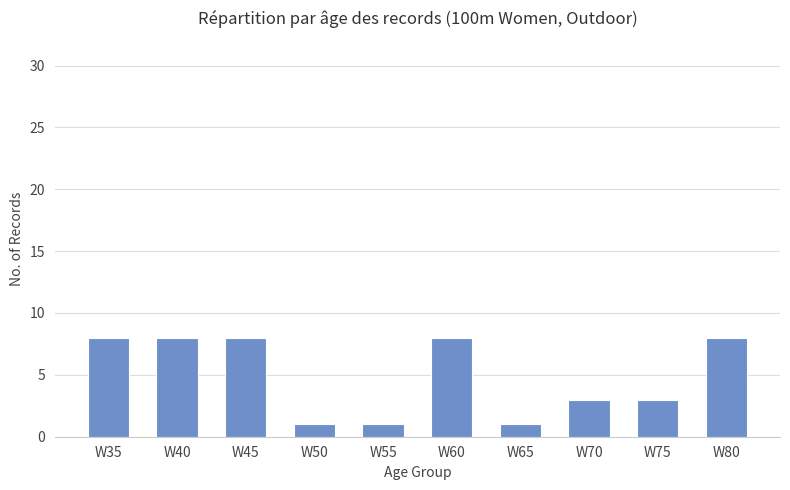

What is the value of the 3rd bar from the left?

8